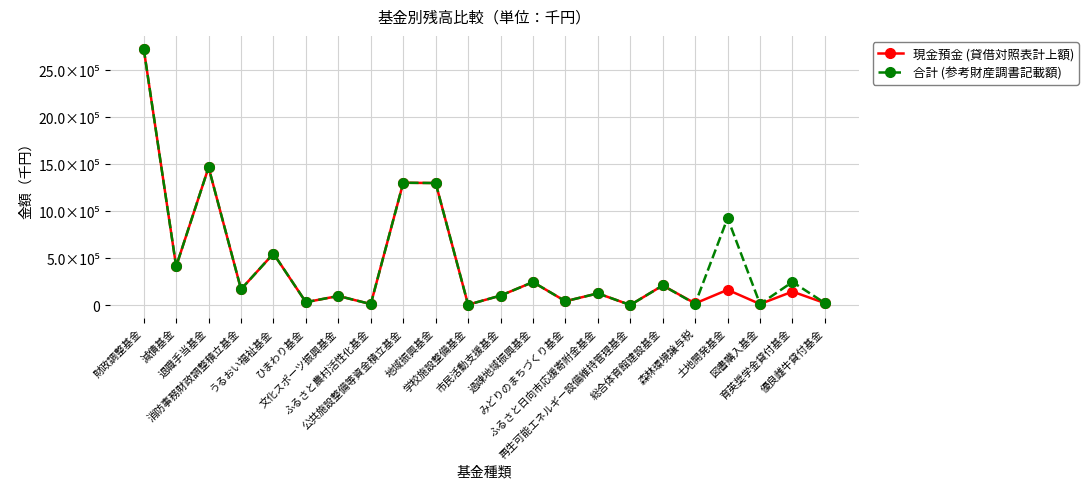

How many intersections are there between 合計 (参考財産調書記載額) and 現金預金 (貸借対照表計上額)?

1